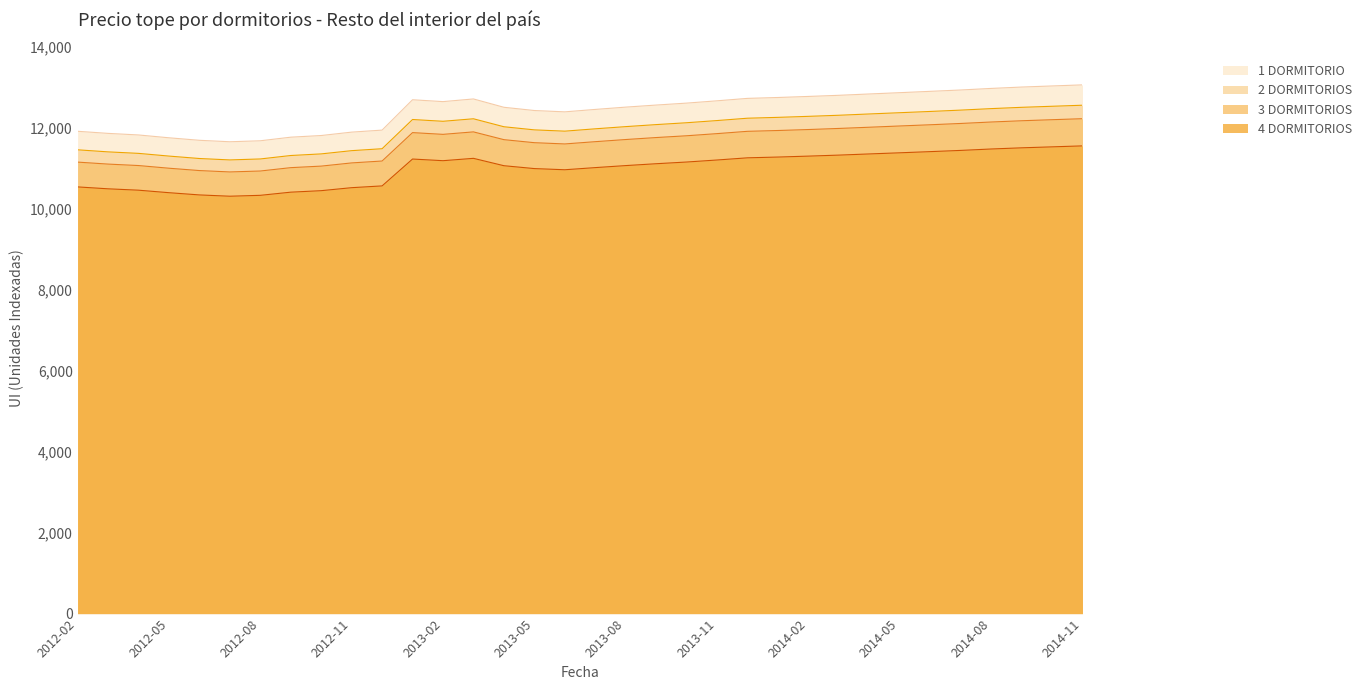

How many interior local peaks does the 1 DORMITORIO series have?

2